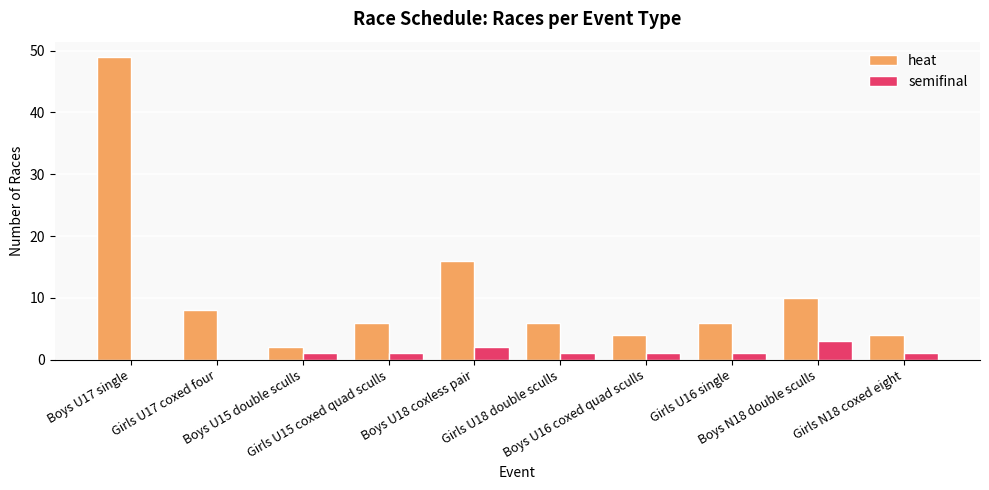

Does the chart contain stacked bars?

No